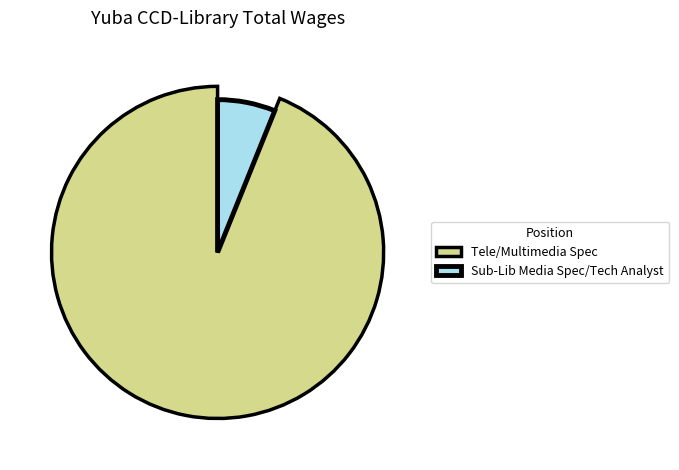

The Tele/Multimedia Spec slice represents 79% of the pie. True or false?

False